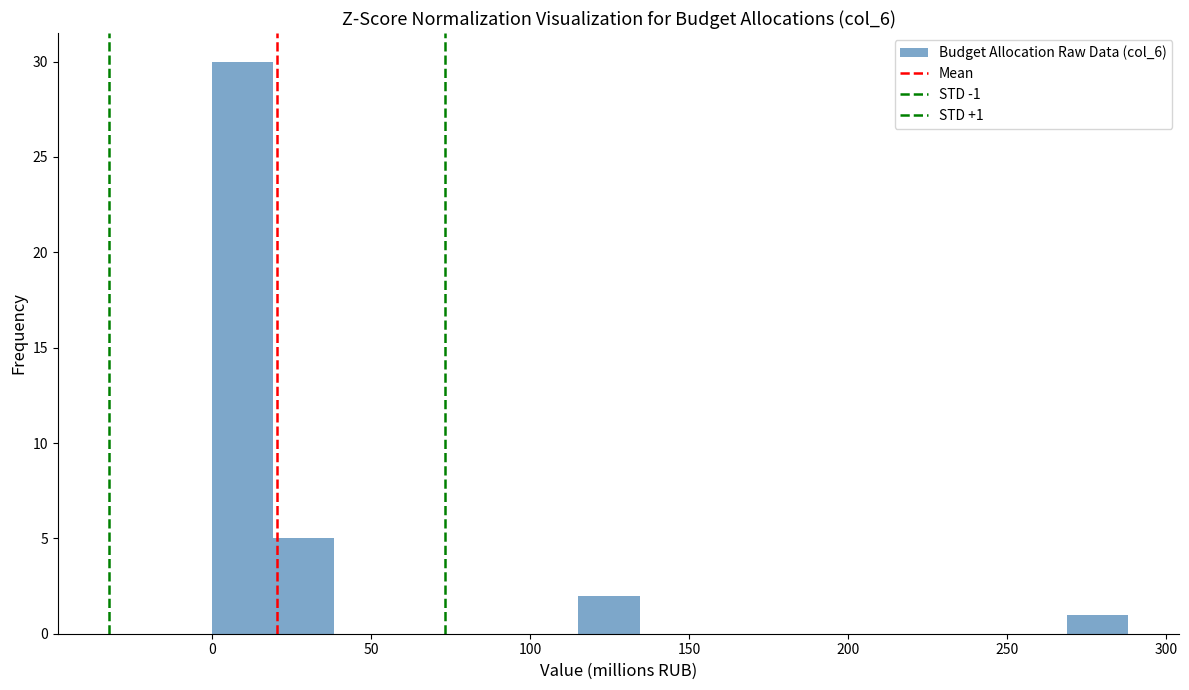

Around what value on the x-axis is the tallest bar? Give the approximate position of its centre, as read against the axis.

10